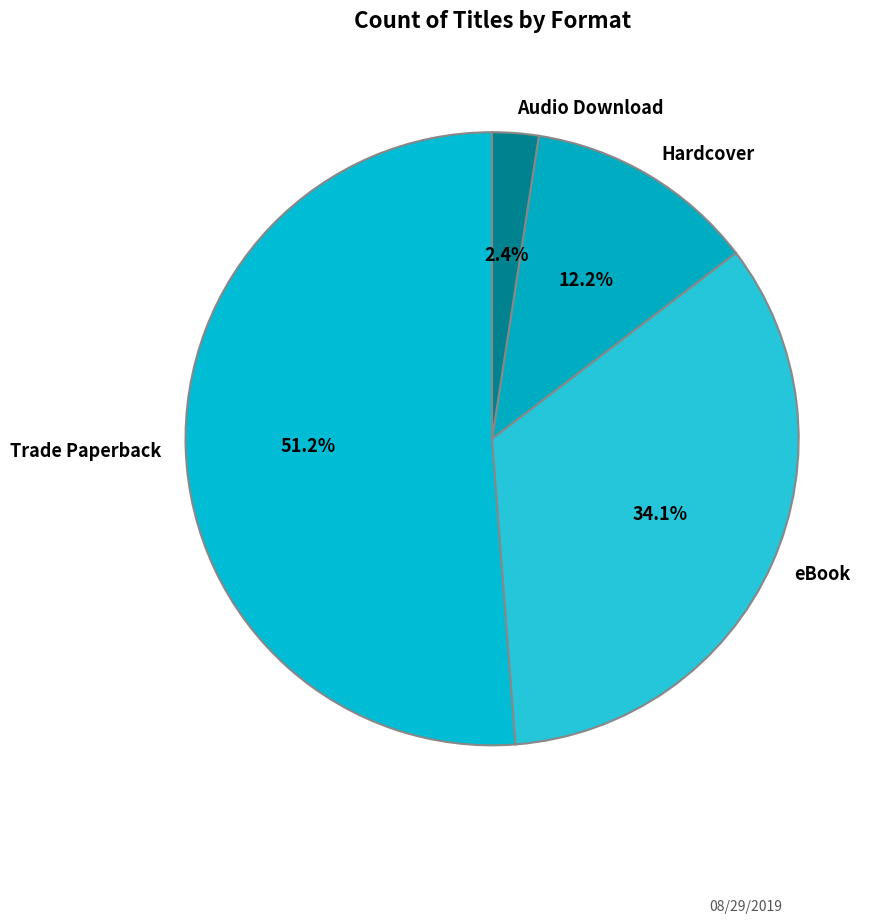

How many segments does this pie chart have?

4